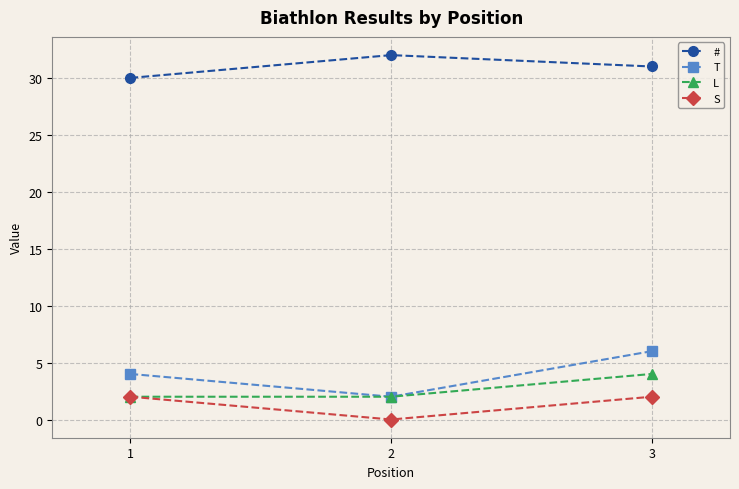

Rank the series by their maximum value, from highest to lowest.

#, T, L, S